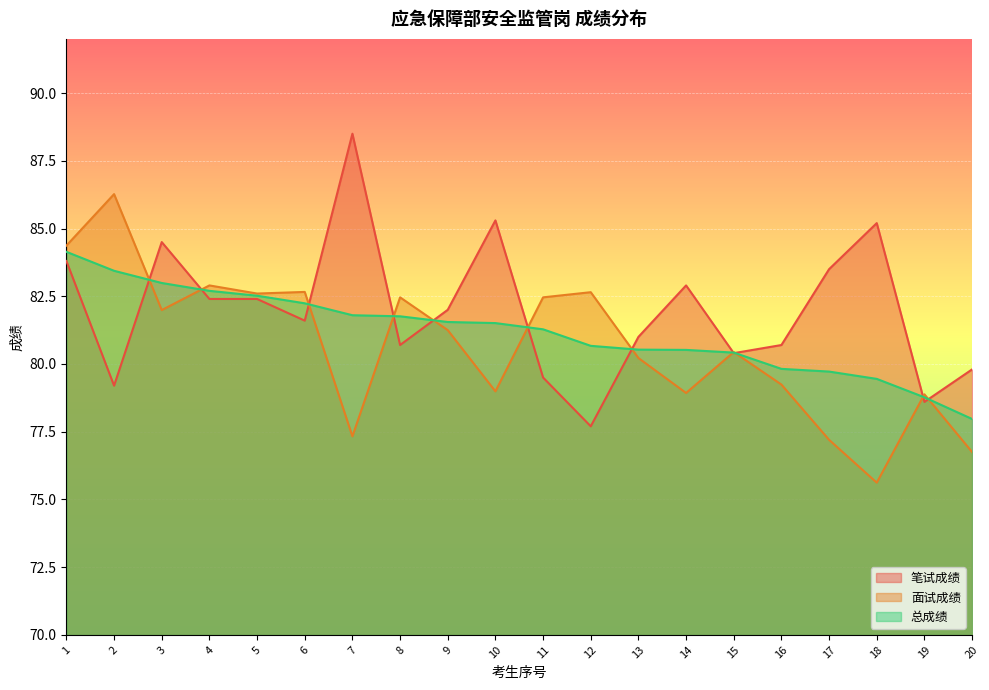

At how many categories does at least one series exceed 86?

2